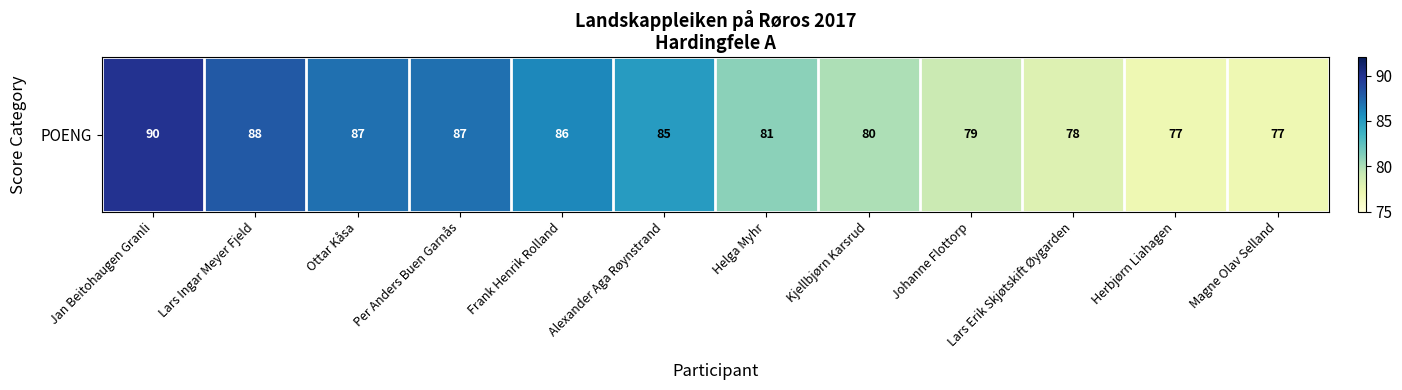

Between Frank Henrik Rolland and Per Anders Buen Garnås, which is larger?

Per Anders Buen Garnås